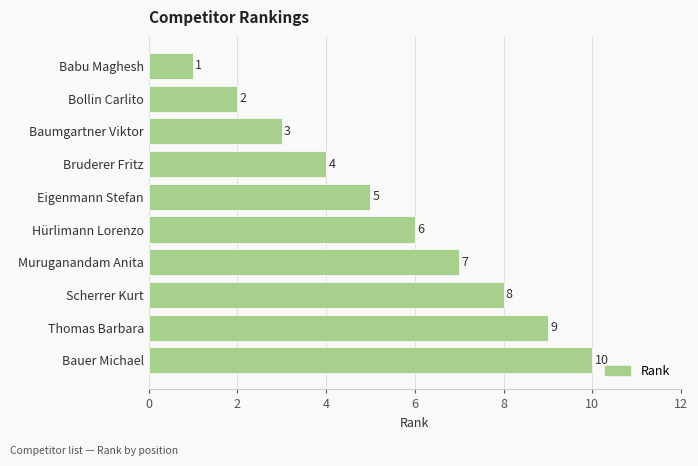

The value at Eigenmann Stefan is 1. True or false?

False